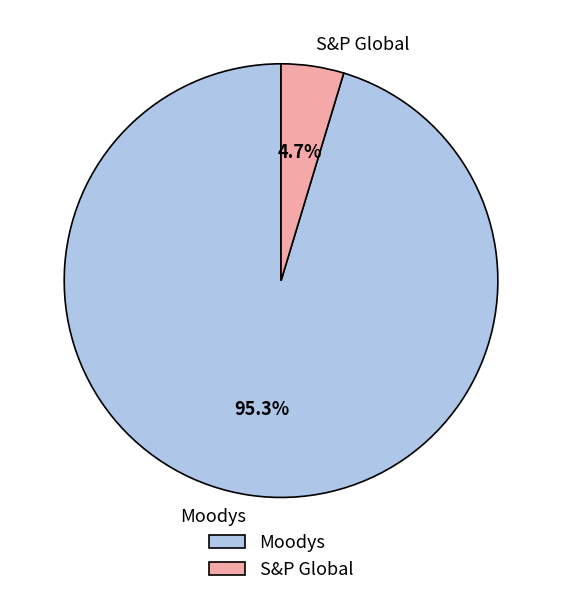

Count the number of slices in the pie.

2